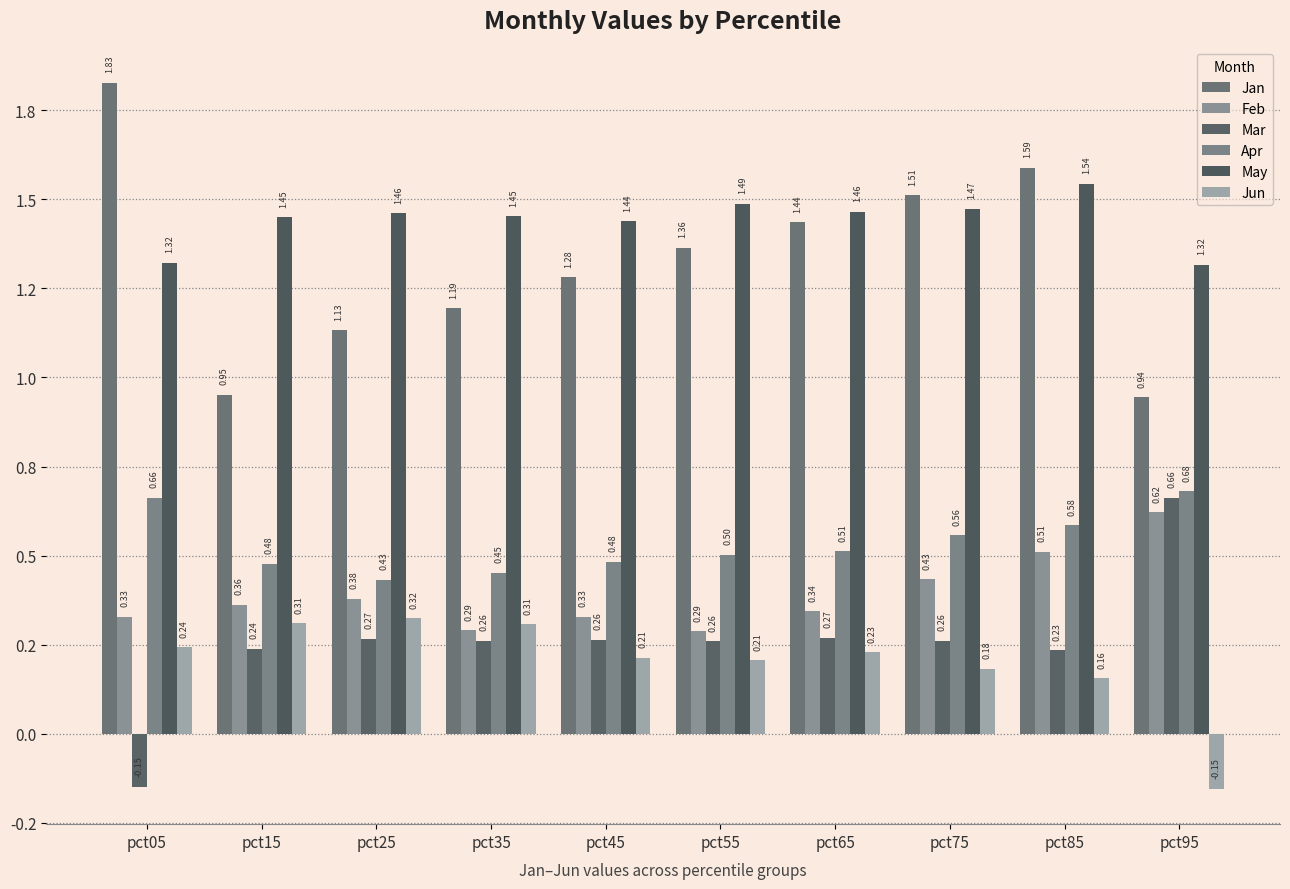

Is it true that Mar equals -0.1 at pct05?

True